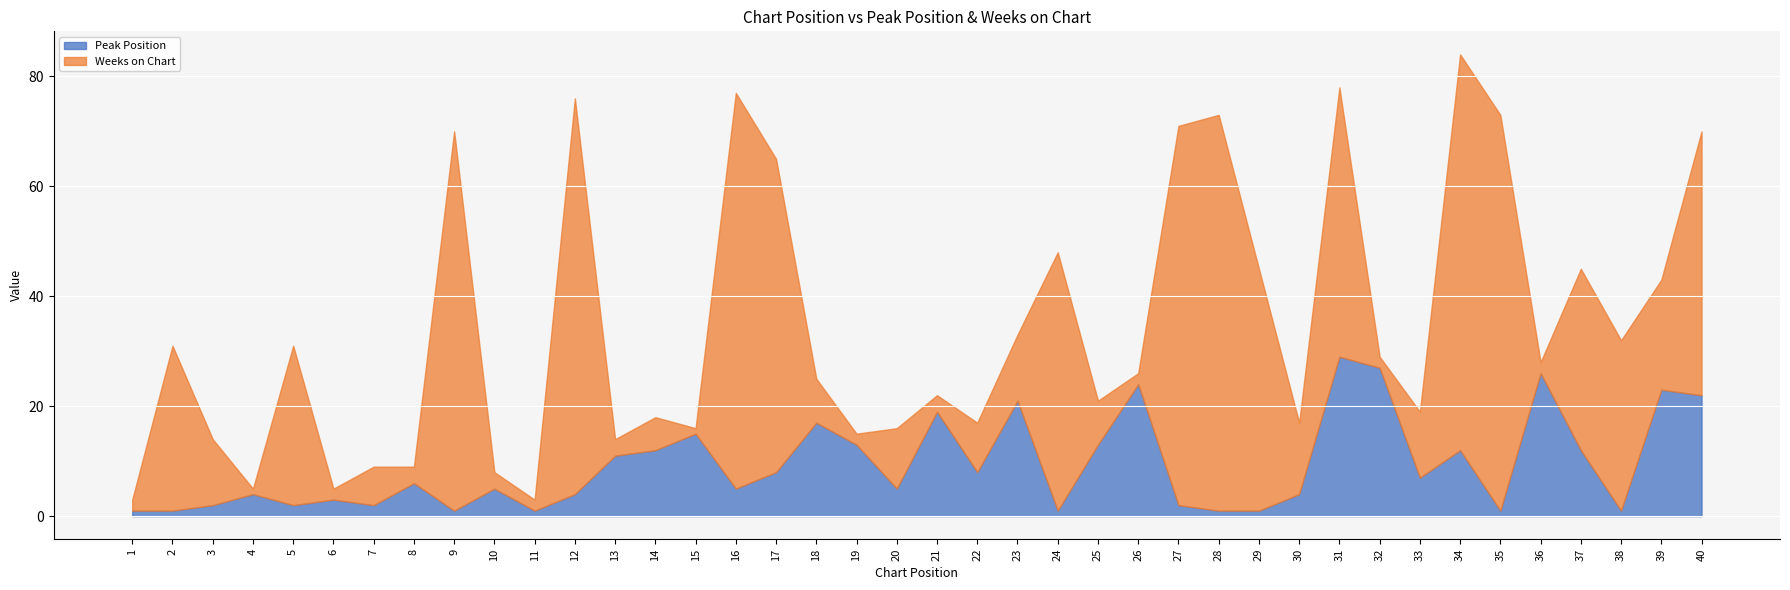

What is the sum of the Peak Position values at 4 and 20?

9